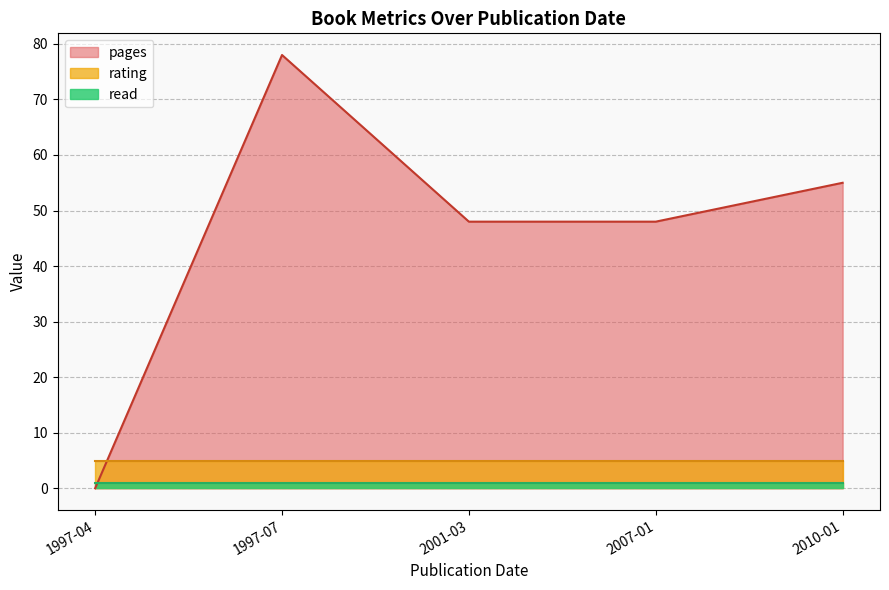

Which category has the lowest value in the read series?

1997-04